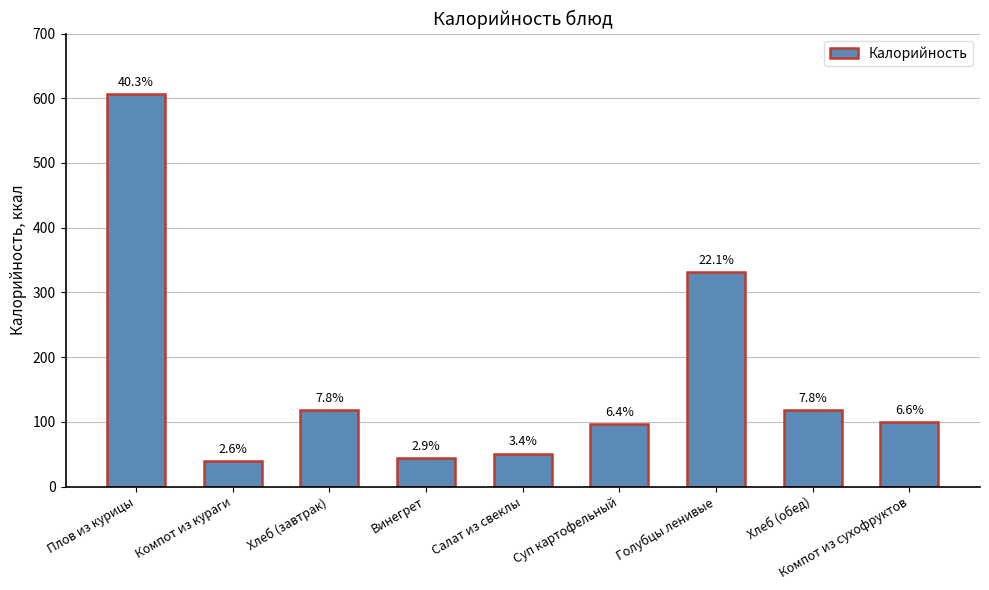

What is the approximate value at Хлеб (обед), to the nearest 10?

120